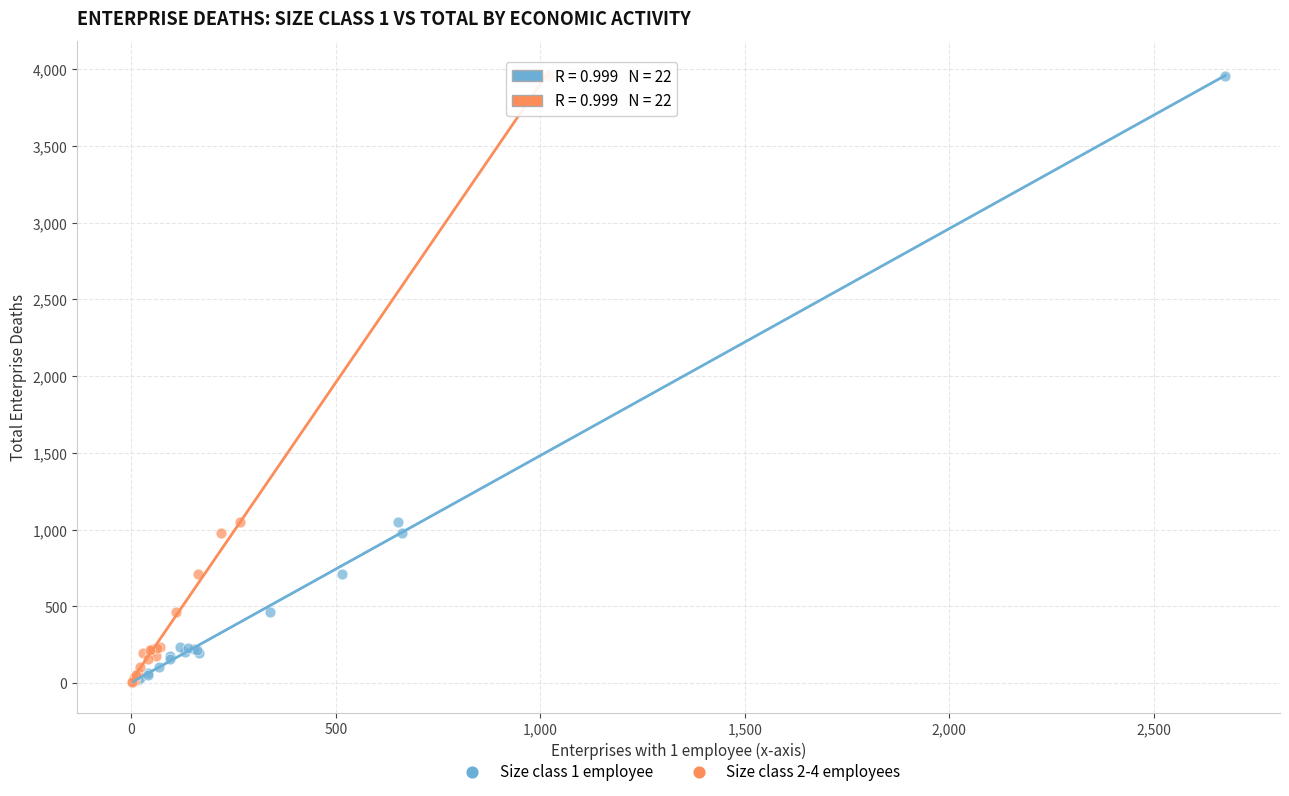

What are all the series names shown in the legend?

Size class 1 employee, Size class 2-4 employees